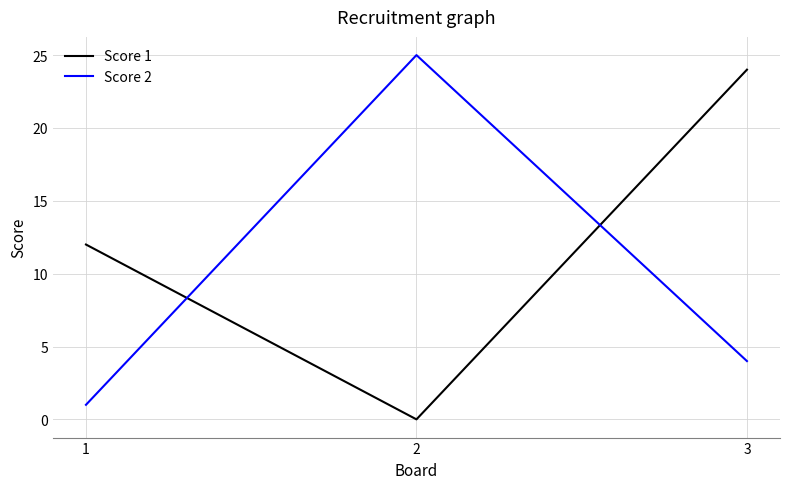

Which series changed the most between 1 and 2?

Score 2